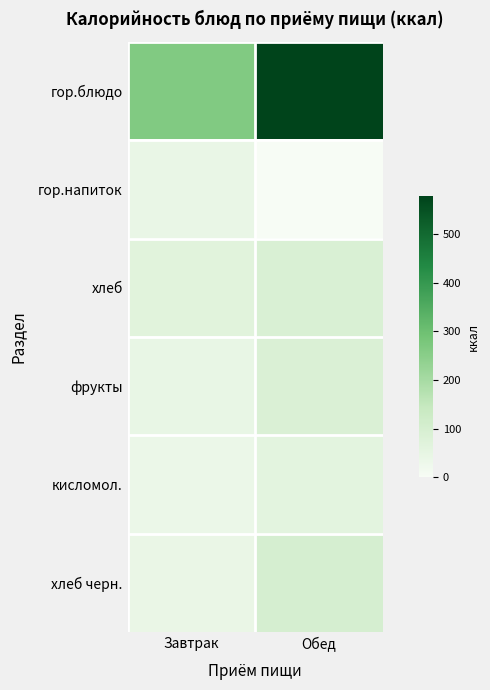

Reading right to left, list all the values displayed in this chart.

гор.блюдо: Обед=577.6	Завтрак=265.4
гор.напиток: Обед=0.0	Завтрак=41.0
хлеб: Обед=90.1	Завтрак=67.6
фрукты: Обед=86.4	Завтрак=45.0
кисломол.: Обед=60.5	Завтрак=35.3
хлеб черн.: Обед=100.7	Завтрак=40.3